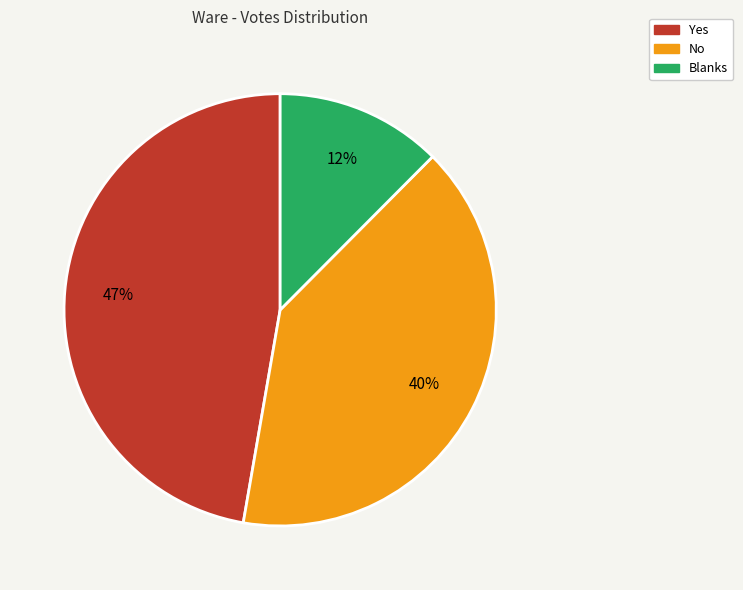

Does Yes account for over 50% of the chart?

No